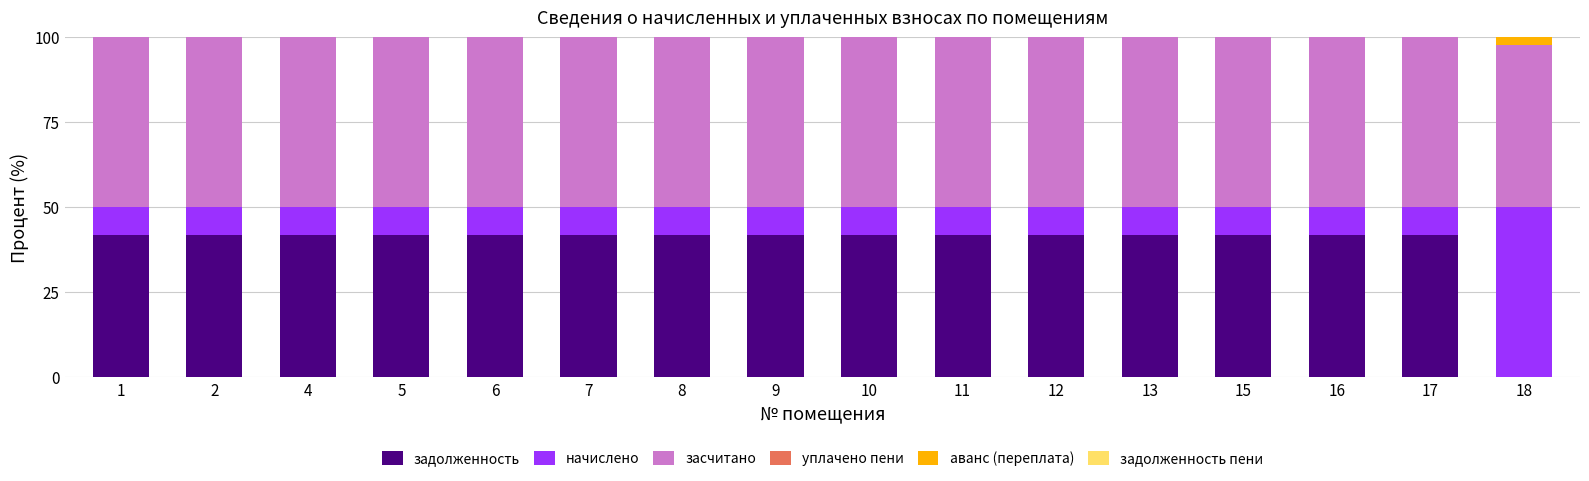

What is the total value across all series at 7?

100.0